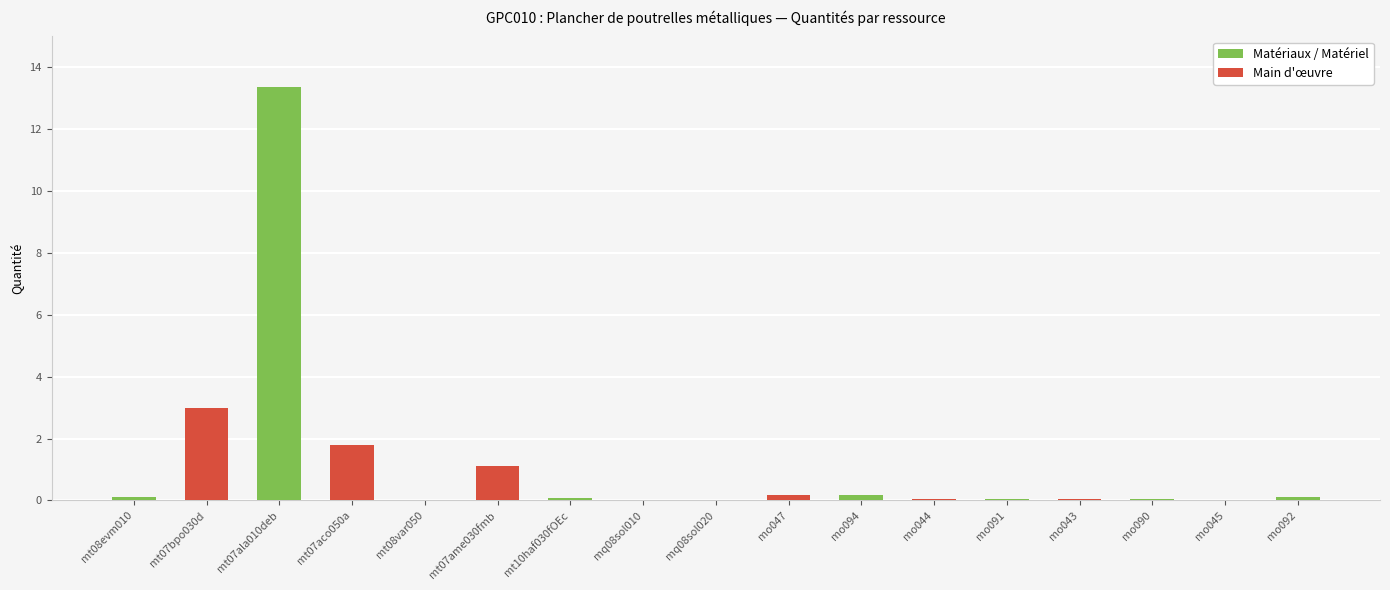

Is it true that the value at mt07ame030fmb is 1.6?

False